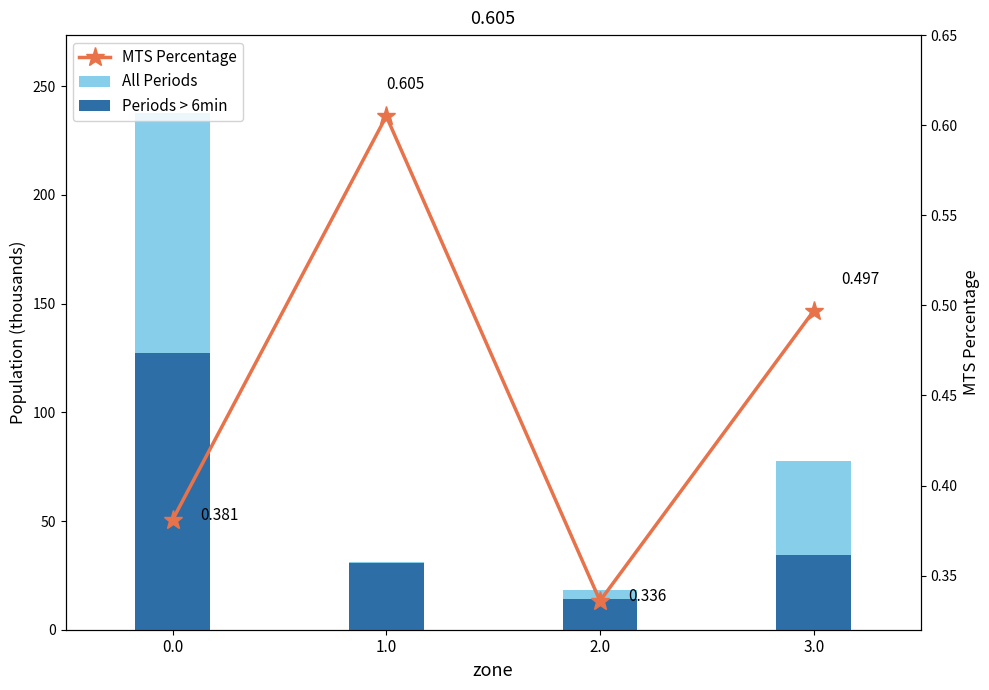

At how many categories does at least one series exceed 176?

1